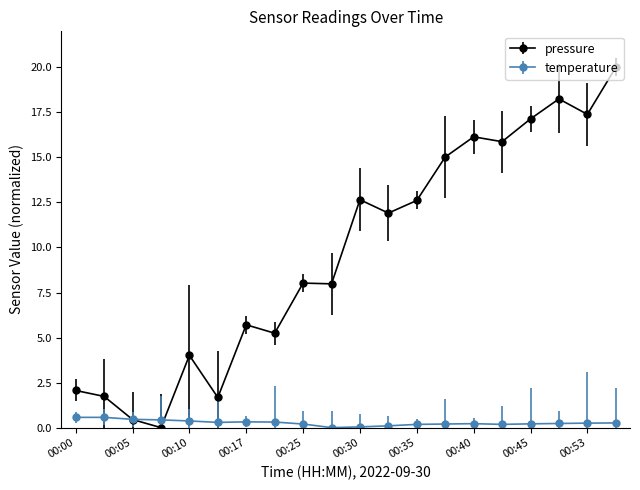

True or false: temperature has more than 0 interior local peaks.

True